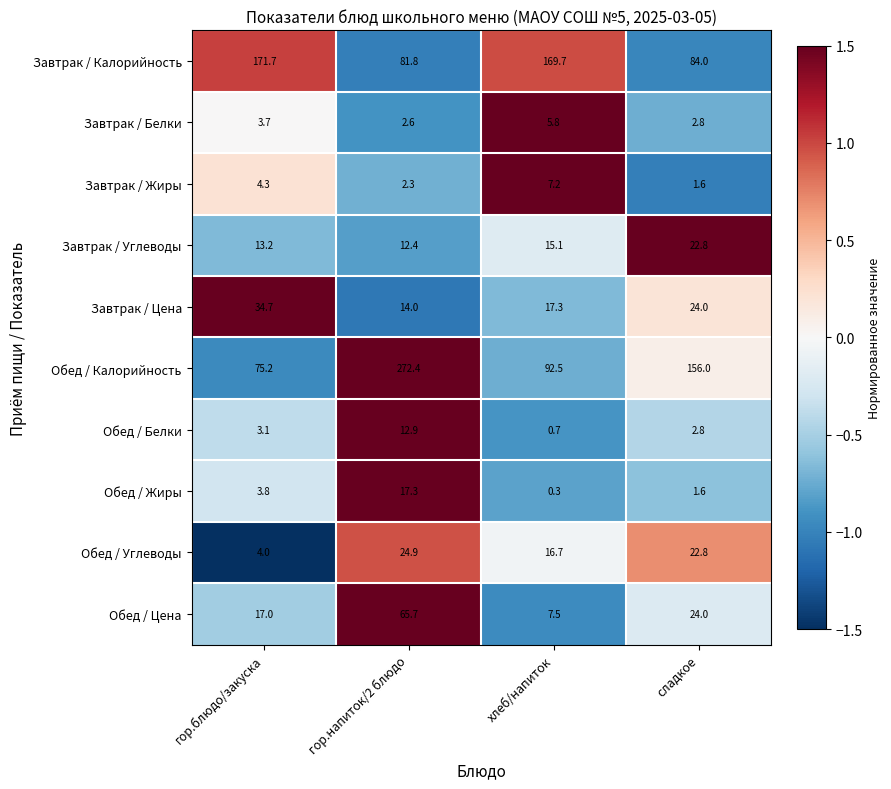

Which category has the highest value across all series?

гор.напиток/2 блюдо